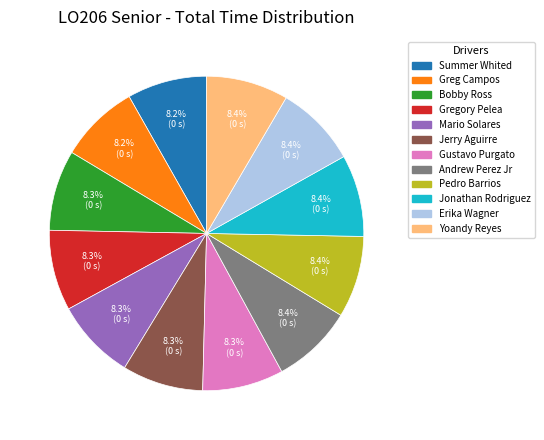

How many slices are in this pie chart?

12